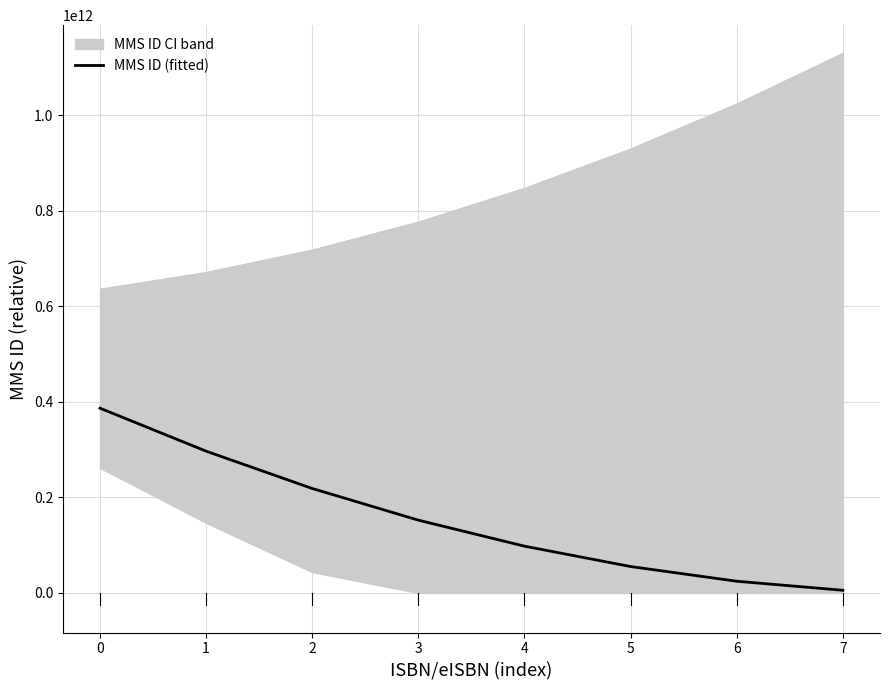

How many values are below 152358225595?

4